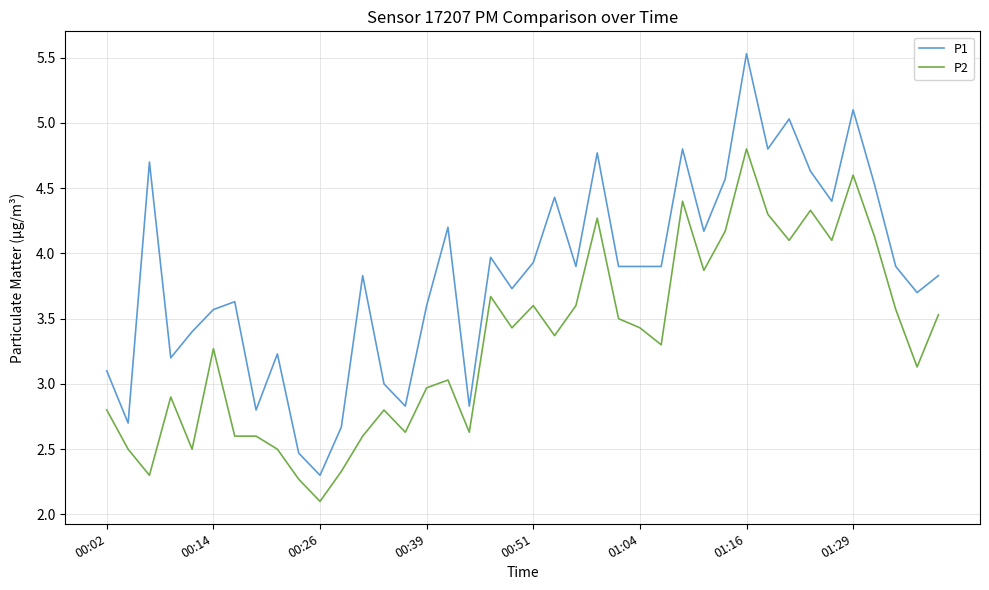

Which series has the largest total across all categories?

P1